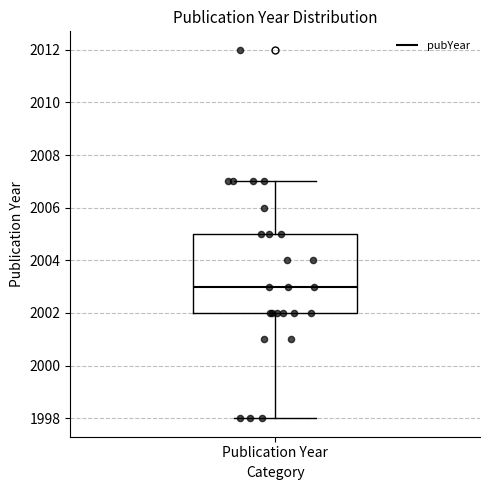

Read this box plot against the y-axis: the position of the median line, the range covered by the box, and the ends of both whiskers. The values are not printed on the chart, so give them approximately, as read against the axis.

median 2003, box 2002 to 2005, whiskers 1998 to 2007